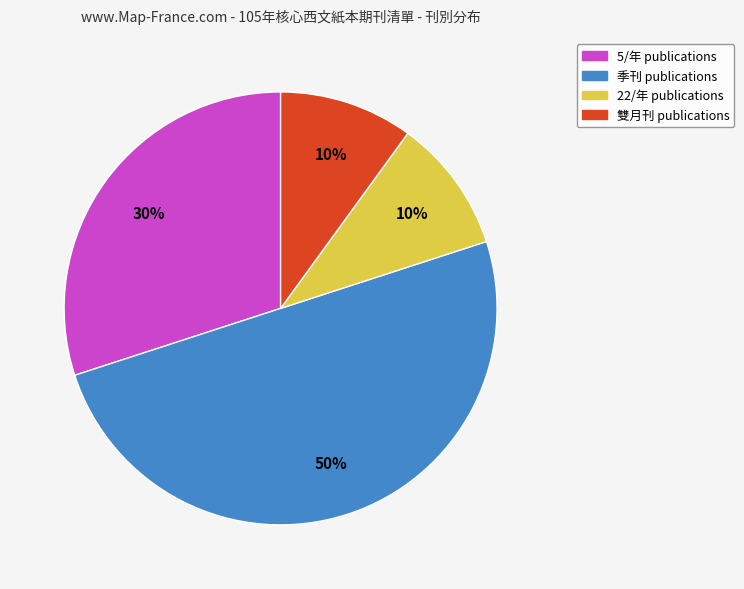

What percentage is the 22/年 slice, to the nearest percent?

10%